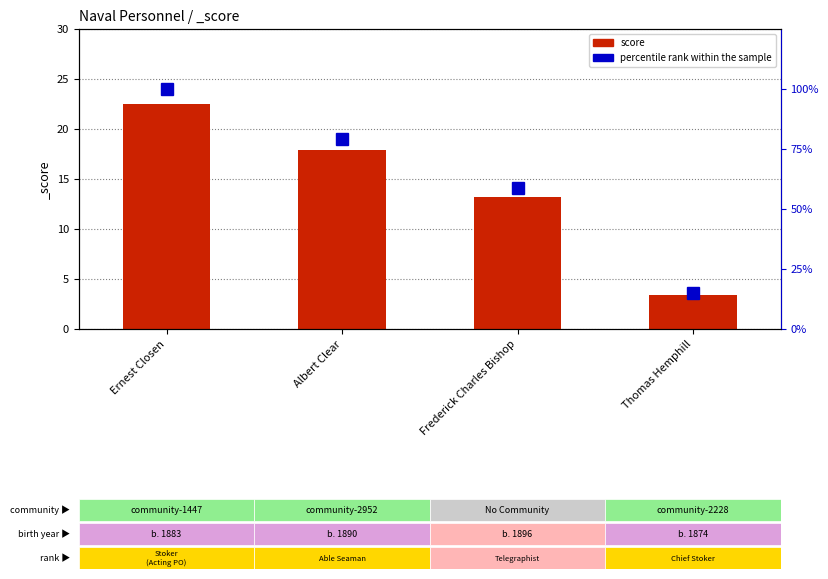

What are all the series names shown in the legend?

score, percentile rank within the sample